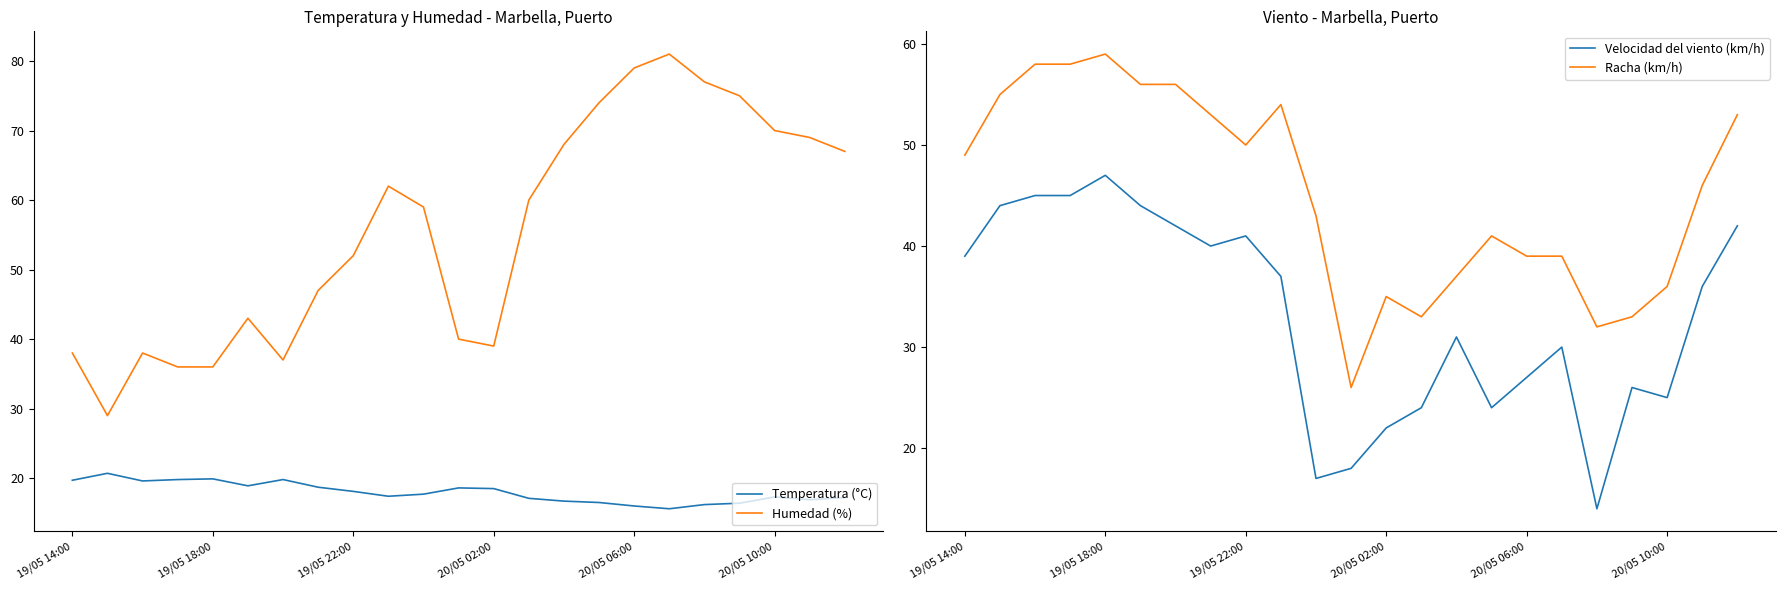

True or false: Velocidad del viento (km/h) and Racha (km/h) intersect in this chart.

False